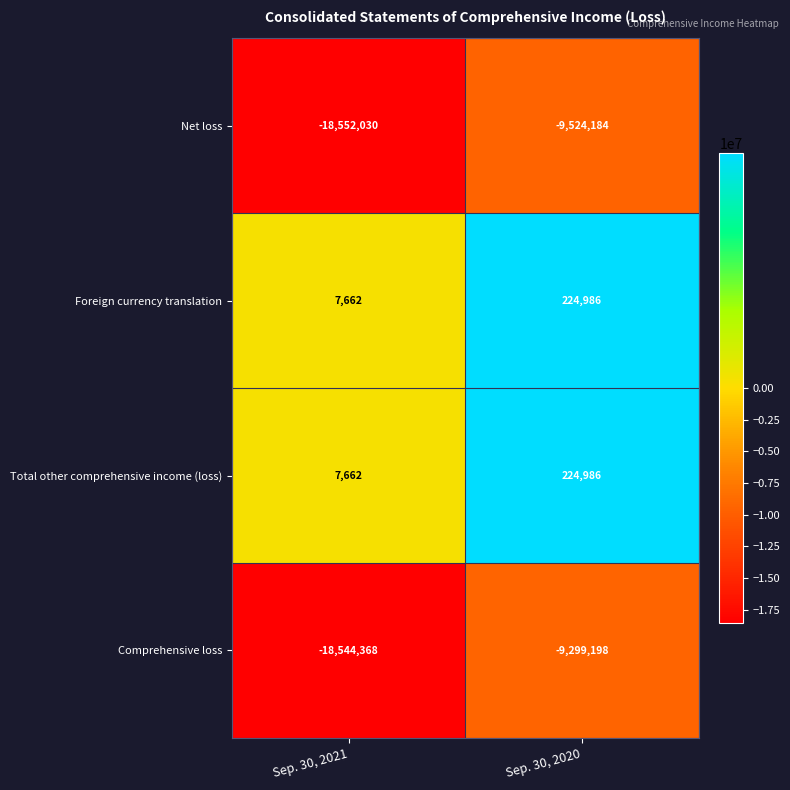

At which label is Net loss closest to -14038107?

Sep. 30, 2021